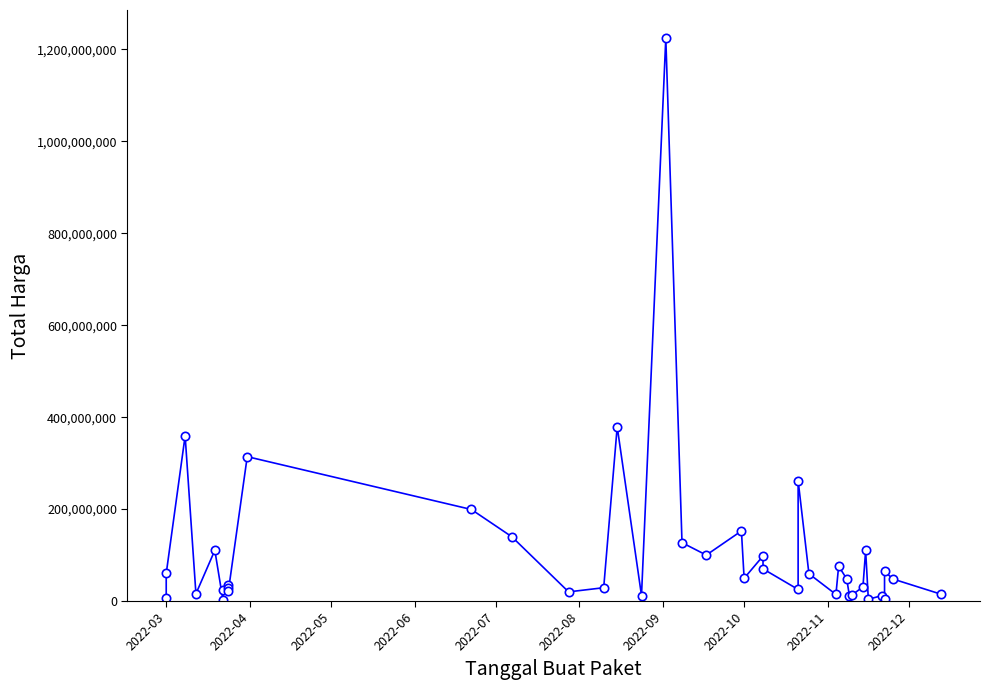

True or false: the data shows 81254352 at 29.

False